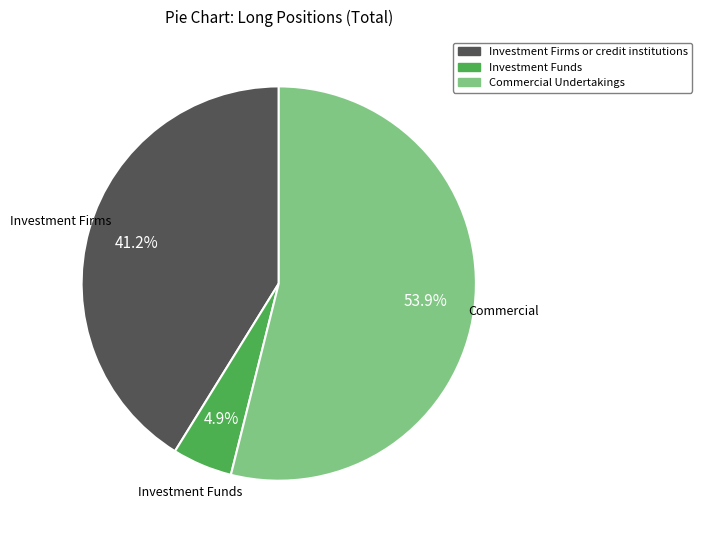

To the nearest percent, what is the difference between the largest and smallest slice percentages?

49%